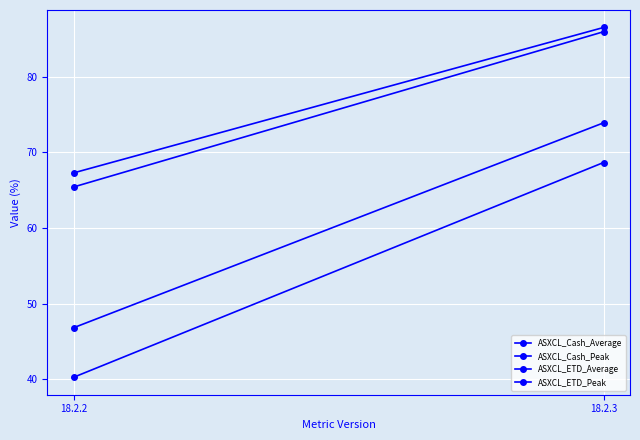

What are all the series names shown in the legend?

ASXCL_Cash_Average, ASXCL_Cash_Peak, ASXCL_ETD_Average, ASXCL_ETD_Peak